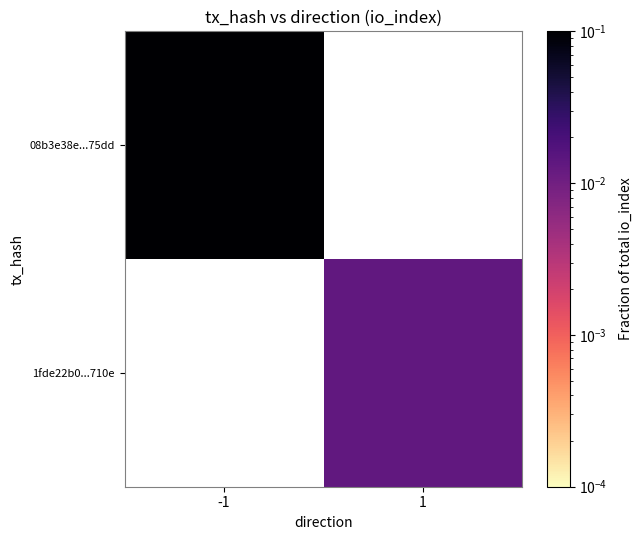

Rank the series at -1 from highest to lowest value.

08b3e38e...75dd, 1fde22b0...710e